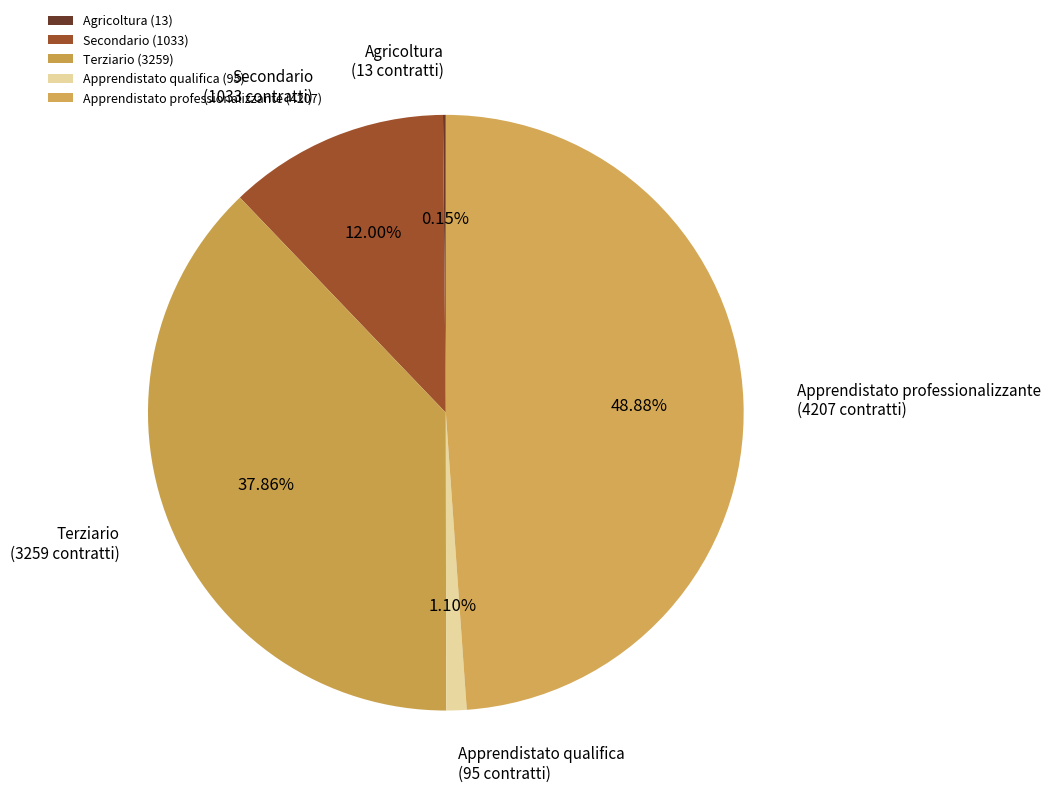

What portion of the pie excludes Secondario?

88.0%